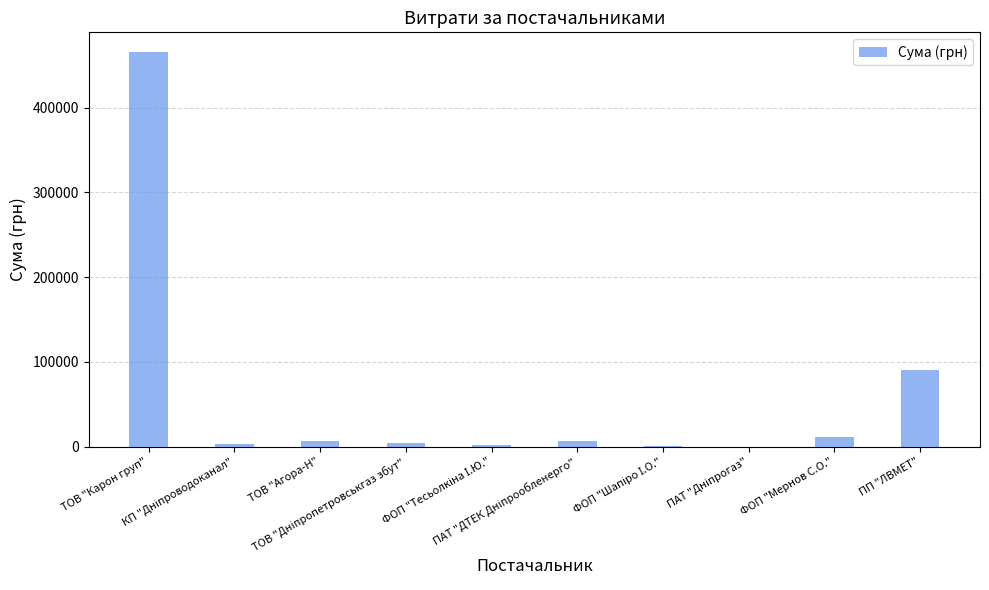

What is the maximum value shown in the chart?

465662.5